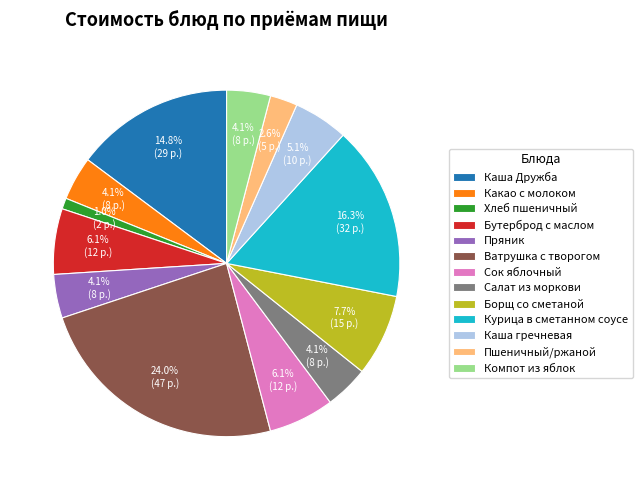

The Бутерброд с маслом slice represents 6% of the pie. True or false?

True